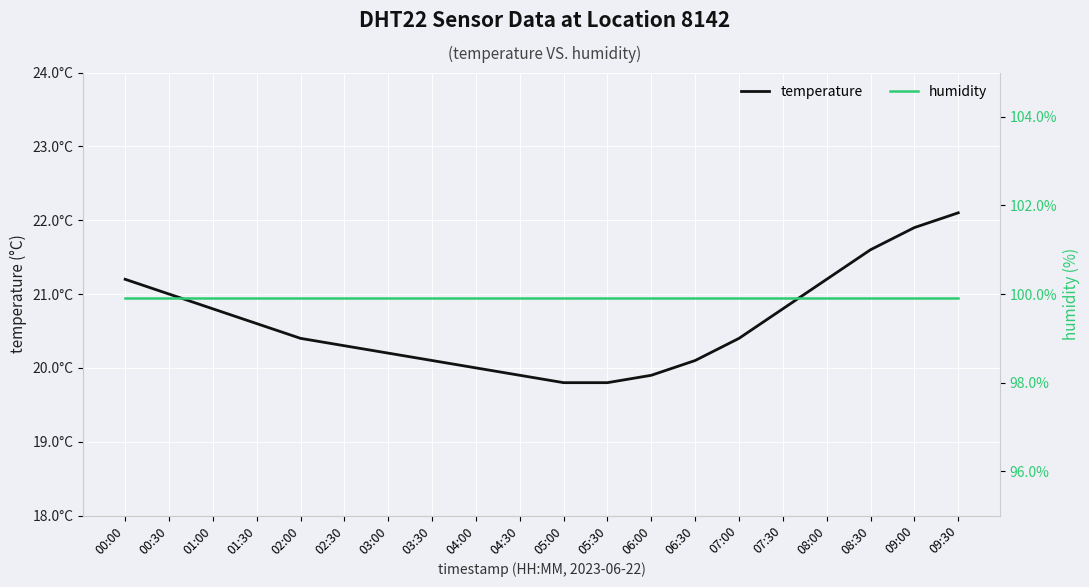

True or false: humidity has a value of 99.9 at 03:30.

True